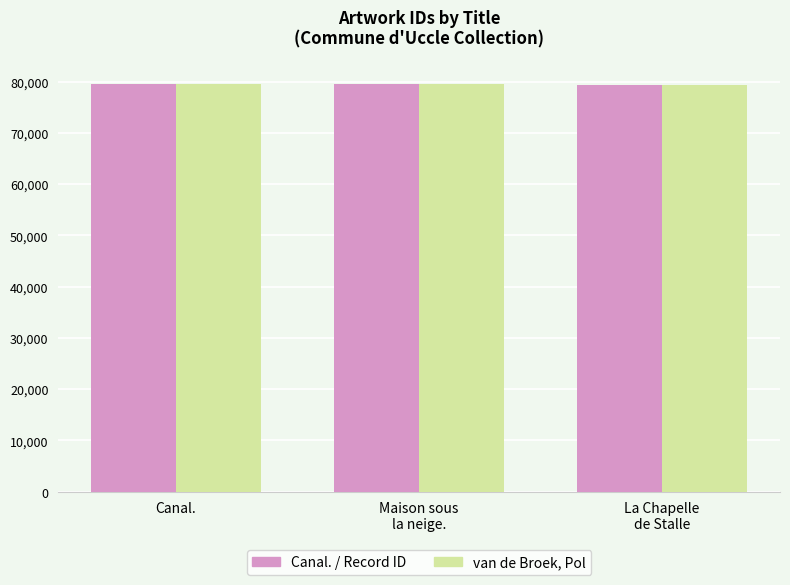

What is the average value of the van de Broek, Pol series?

79488